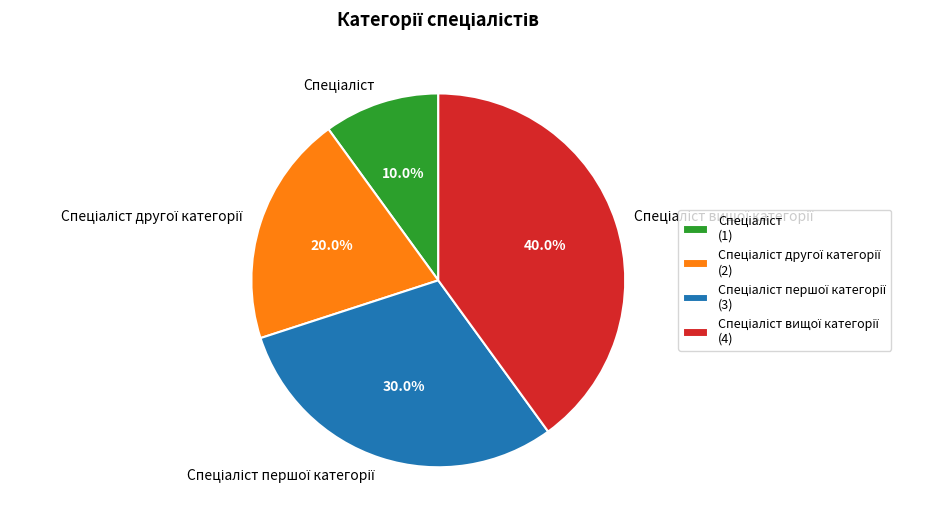

Is there a majority slice in this chart?

No